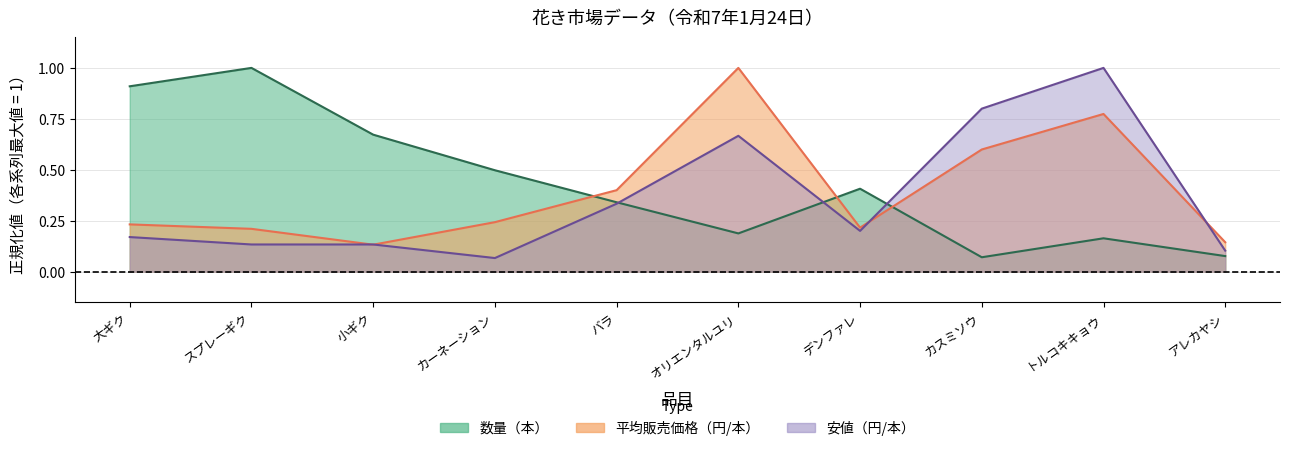

Reading right to left, transcribe all the data shown in this chart.

数量（本）: 0.1	0.2	0.1	0.4	0.2	0.3	0.5	0.7	1.0	0.9
平均販売価格: 0.1	0.8	0.6	0.2	1.0	0.4	0.2	0.1	0.2	0.2
安値: 0.1	1.0	0.8	0.2	0.7	0.3	0.1	0.1	0.1	0.2